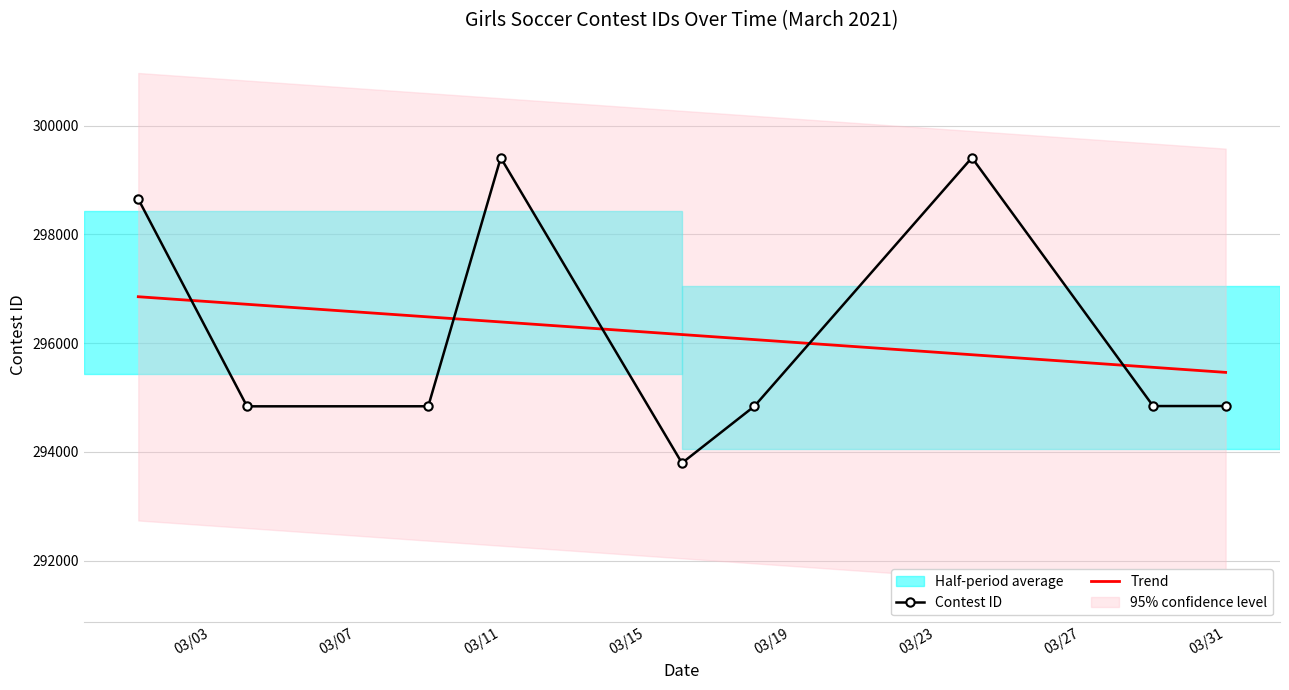

Which series ends up on top after the final intersection of Trend and Contest ID?

Trend